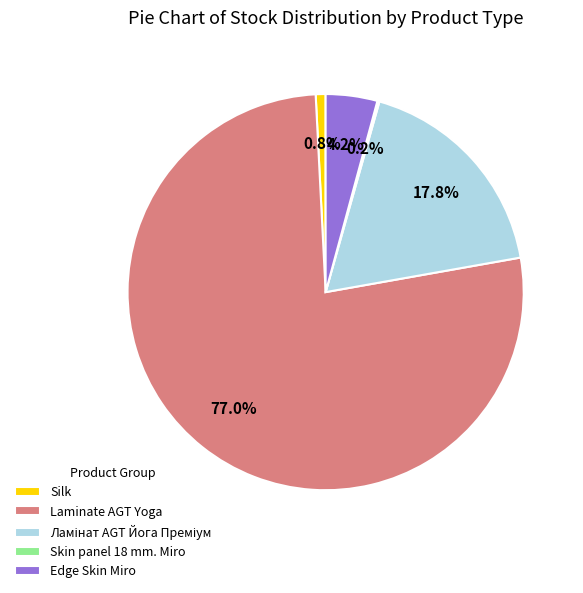

What percentage is NOT represented by Edge Skin Miro?

95.8%